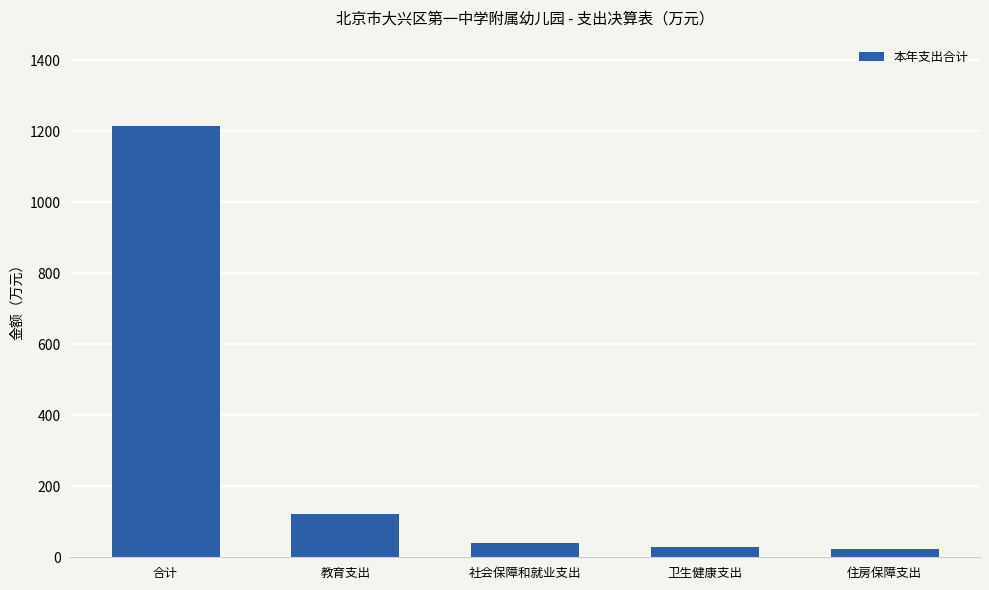

Count the number of values greater than 39.

3